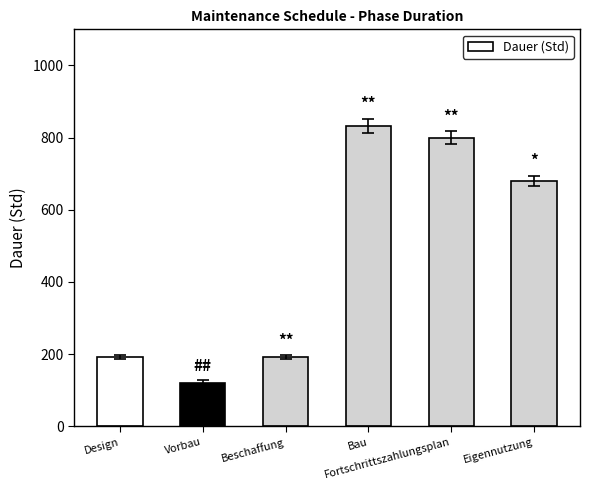

What is the average value?

469